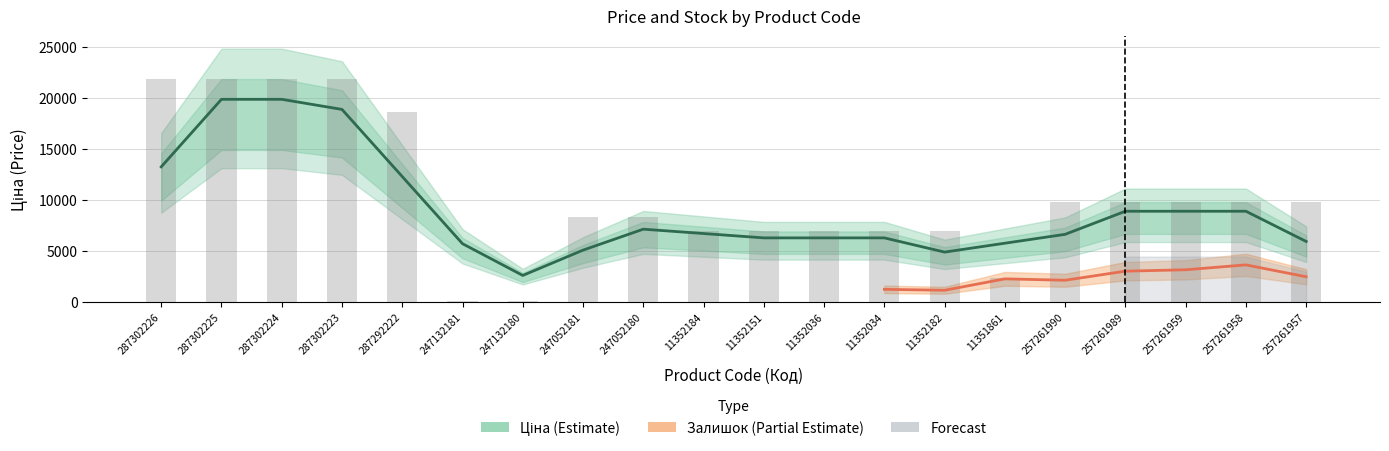

Does the chart contain stacked bars?

No